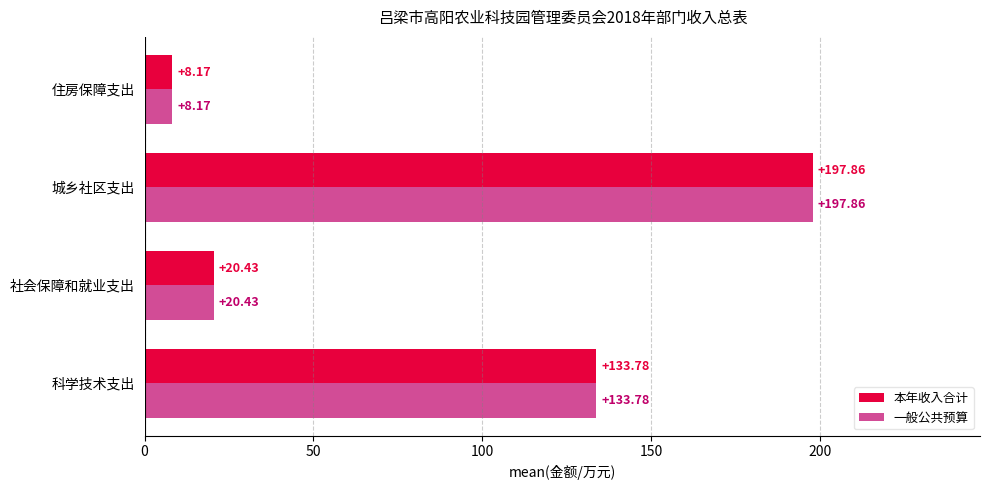

Is the value of 本年收入合计 at 科学技术支出 greater than the value of 一般公共预算 at 城乡社区支出?

No